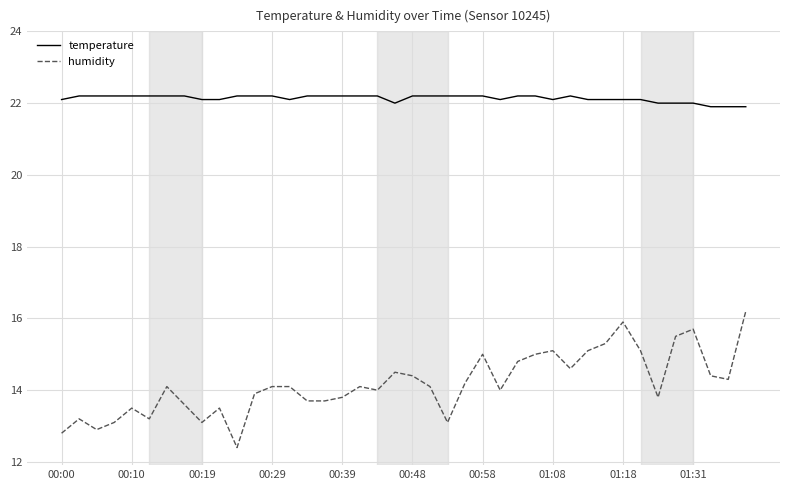

Which series has the widest spread of values?

humidity